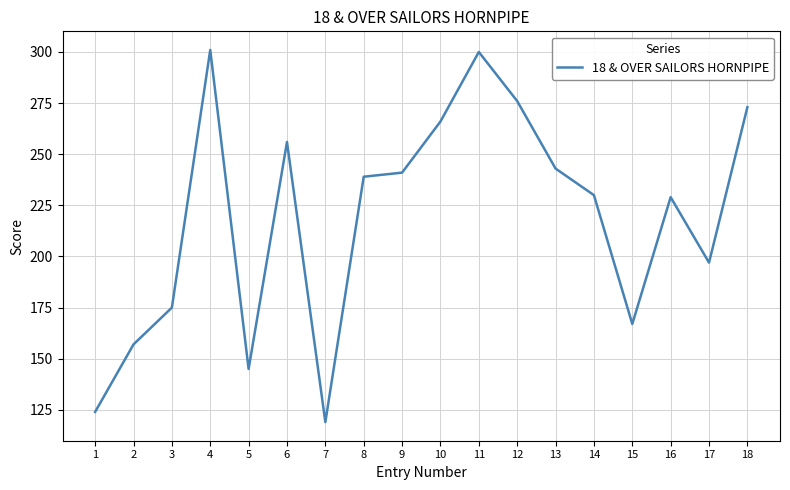

What is the maximum value shown in the chart?

301